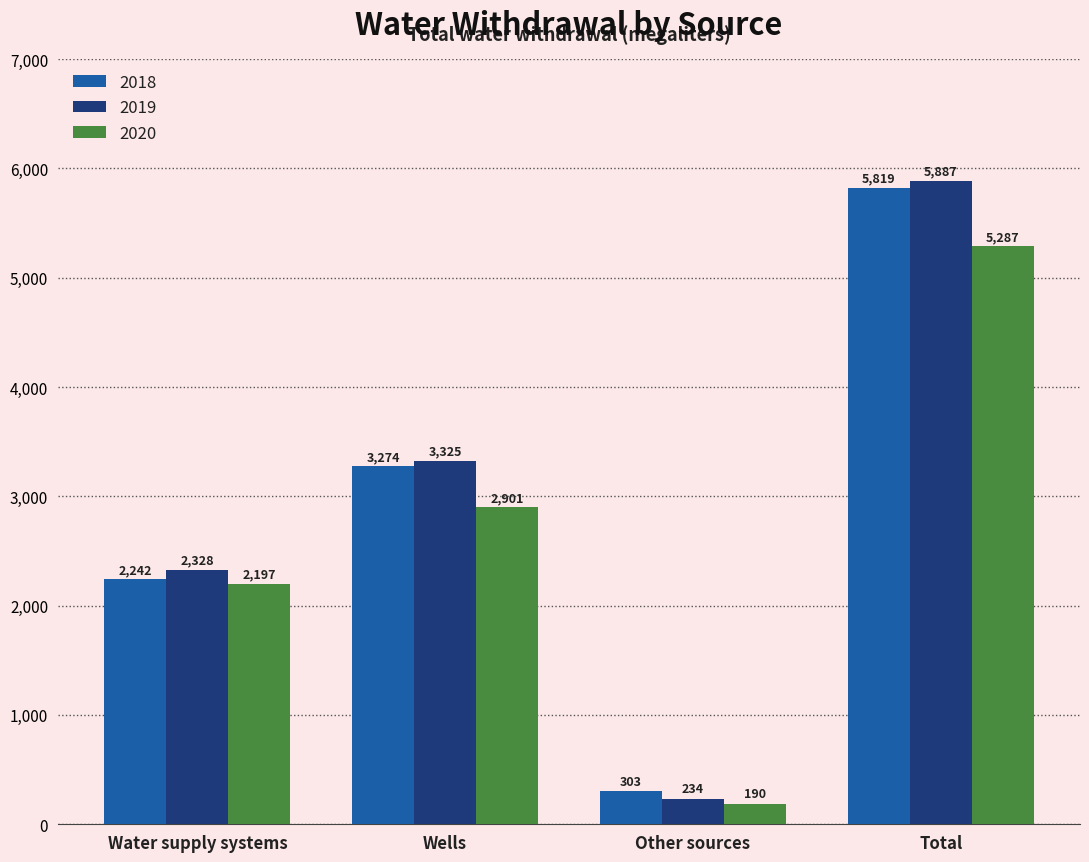

Reading left to right, transcribe all the data shown in this chart.

2018: 2242	3274	303	5819
2019: 2328	3325	234	5887
2020: 2197	2901	190	5287